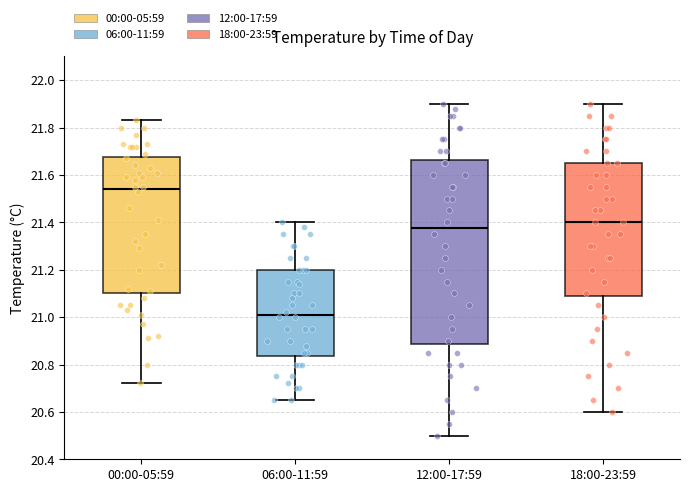

Which box has the highest median line?

00:00-05:59